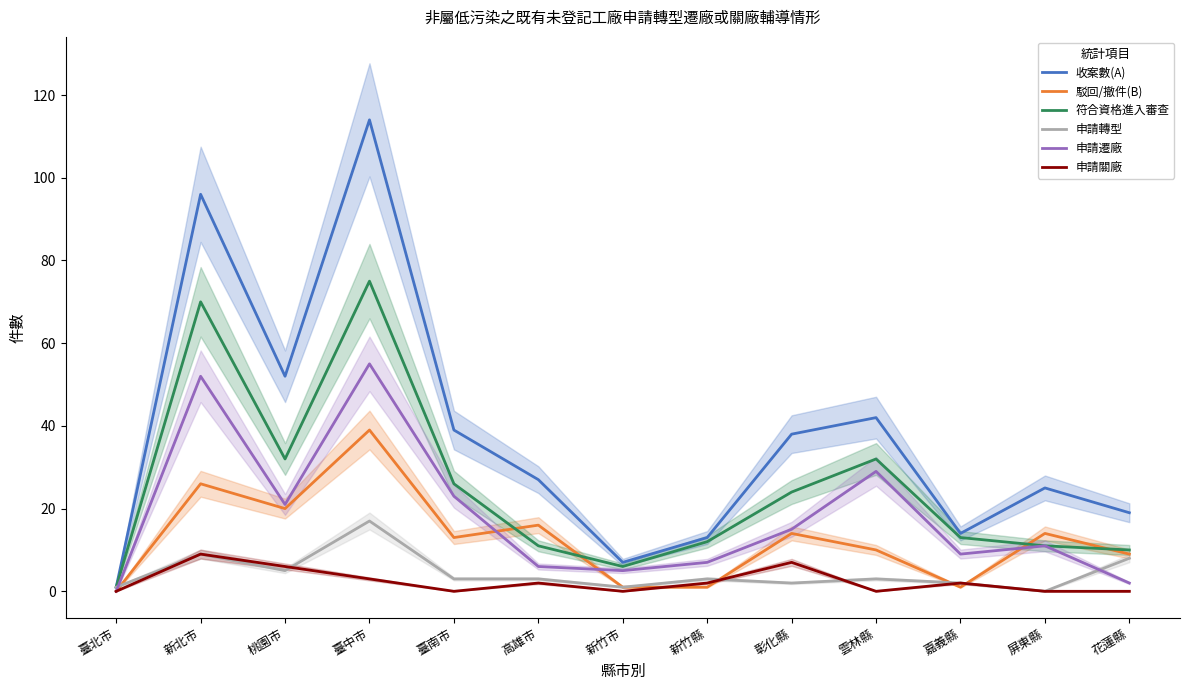

What is the difference between the 符合資格進入審查 values at 臺北市 and 桃園市?

31